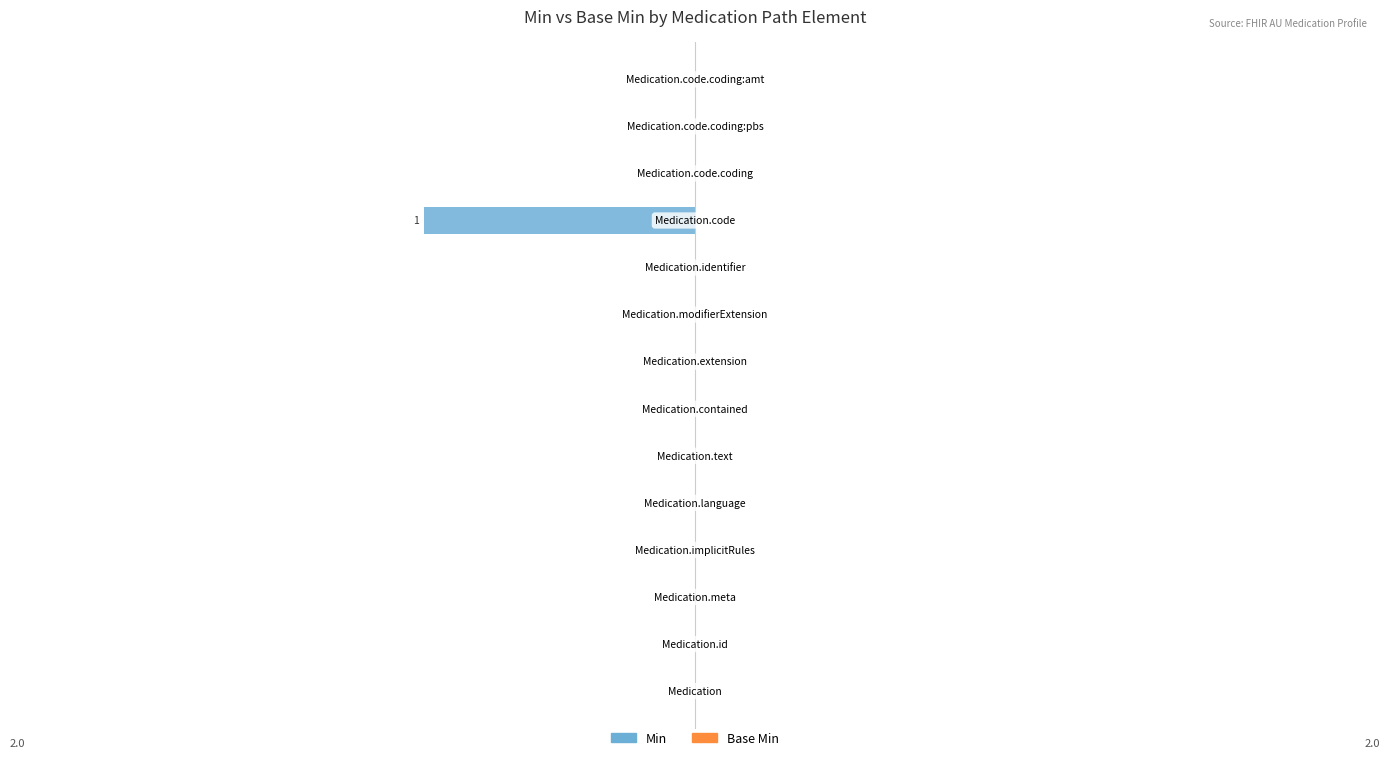

Are the bars horizontal?

Yes